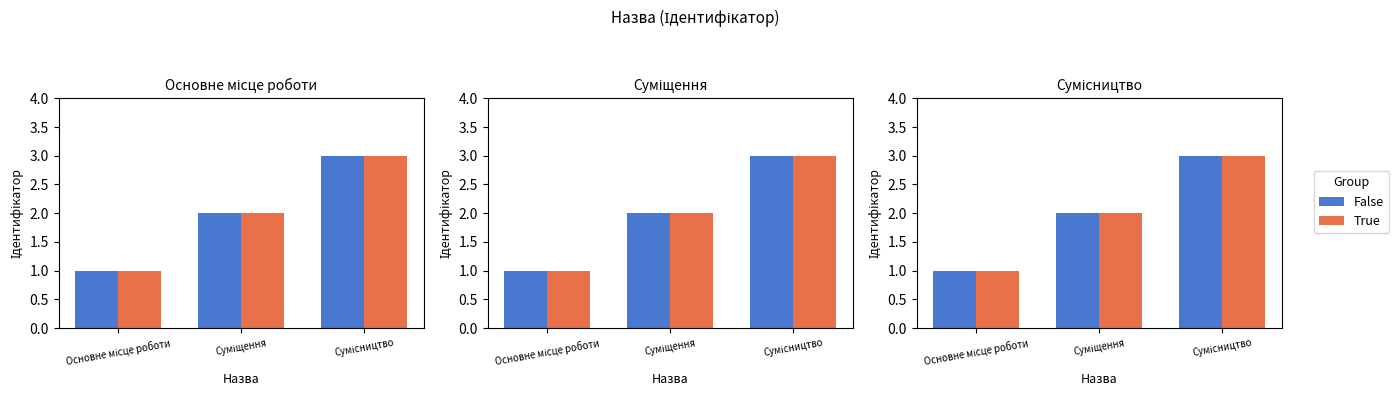

What is the difference between the False values at Суміщення and Основне місце роботи?

1